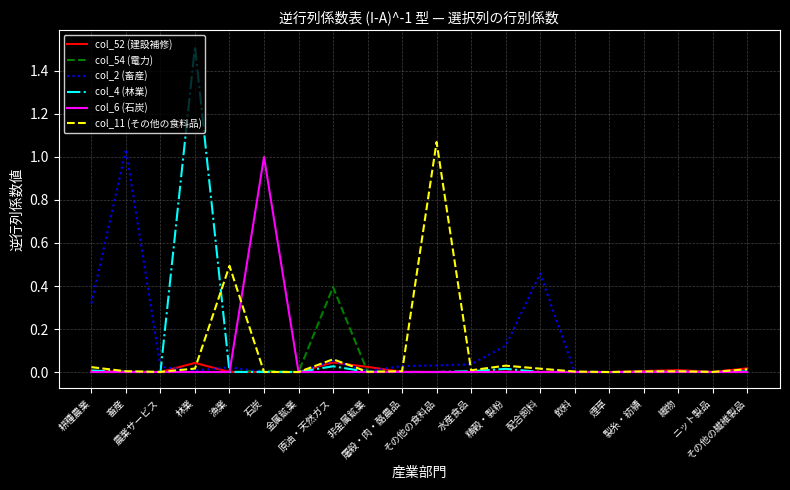

What is the highest value of the col_54 (電力) series?

0.4